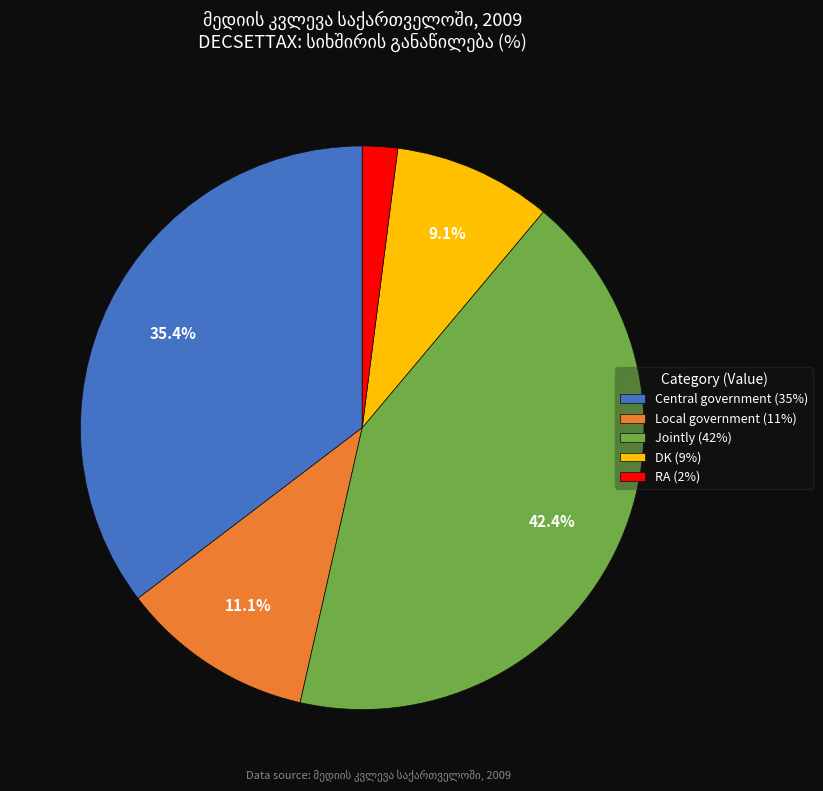

How much of the chart is everything except DK (9%)?

90.9%